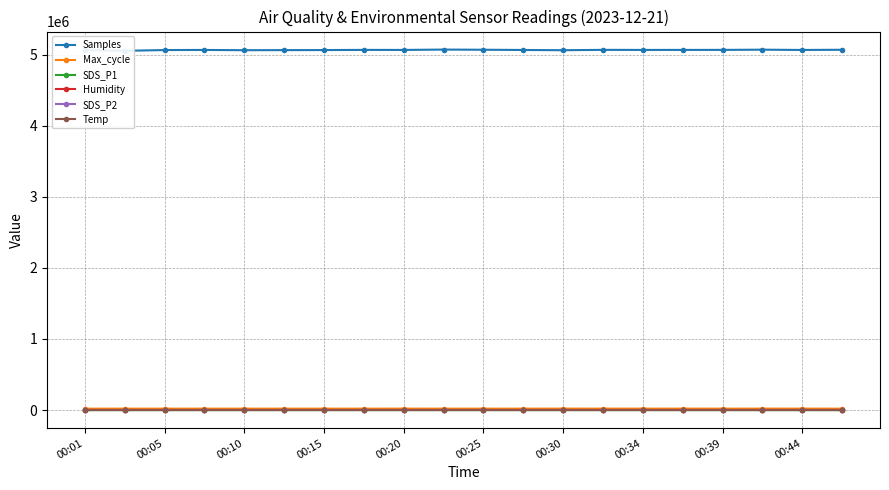

Reading right to left, transcribe all the data shown in this chart.

Samples: 5067675.0	5065050.0	5069029.0	5065960.0	5065768.0	5065437.0	5066437.0	5061508.0	5064826.0	5068097.0	5070477.0	5065419.0	5065933.0	5063620.0	5062679.0	5061570.0	5065348.0	5063748.0	5053082.0	5062800.0
Max_cycle: 20184.0	20680.0	20794.0	20203.0	20754.0	20418.0	20672.0	20771.0	20187.0	20194.0	20180.0	20612.0	20180.0	20215.0	20188.0	20212.0	20190.0	20189.0	20435.0	20218.0
SDS_P1: 2.0	1.3	3.9	3.1	1.4	1.9	2.9	1.9	2.1	1.2	2.8	2.1	1.5	2.3	3.9	2.5	3.1	2.6	3.1	3.2
Humidity: 79.7	79.7	80.0	80.0	80.0	79.7	79.9	79.7	79.6	79.5	79.0	78.6	78.6	78.6	78.9	79.0	78.9	78.9	78.9	79.0
SDS_P2: 0.9	0.8	1.1	1.2	0.8	1.1	1.0	1.1	1.1	0.8	1.1	1.1	1.1	1.0	1.4	1.4	1.3	1.6	1.3	1.1
Temp: 6.1	6.1	6.1	6.1	6.1	6.1	6.1	6.1	6.1	6.1	6.2	6.2	6.3	6.2	6.2	6.2	6.2	6.2	6.2	6.1